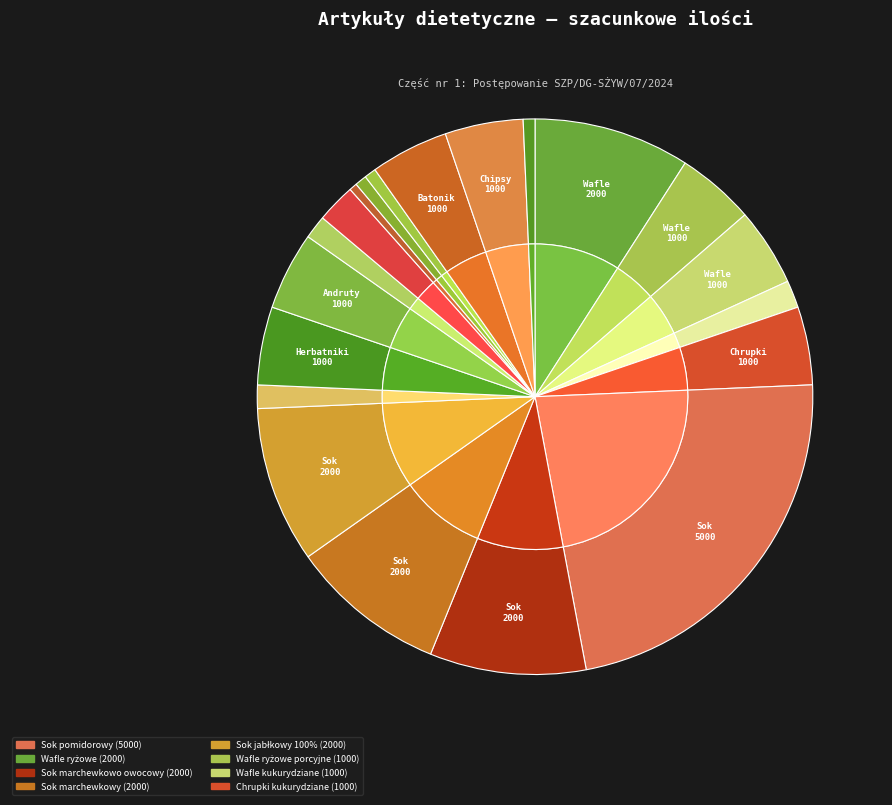

To the nearest percent, what is the difference between the Sok marchewkowy and Wafle kukurydziane slice percentages?

5%